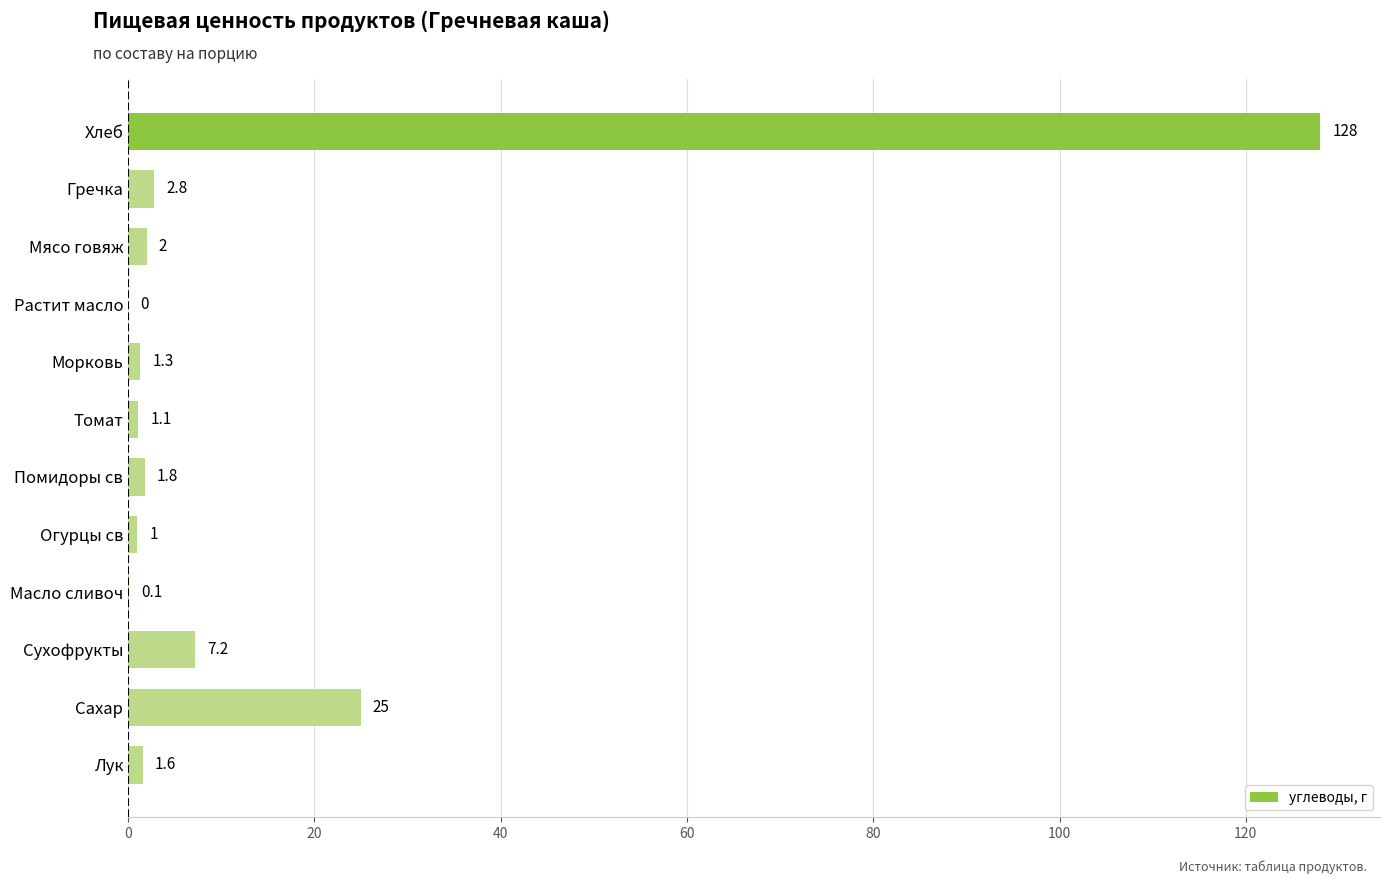

True or false: the data shows 2.8 at Гречка.

True